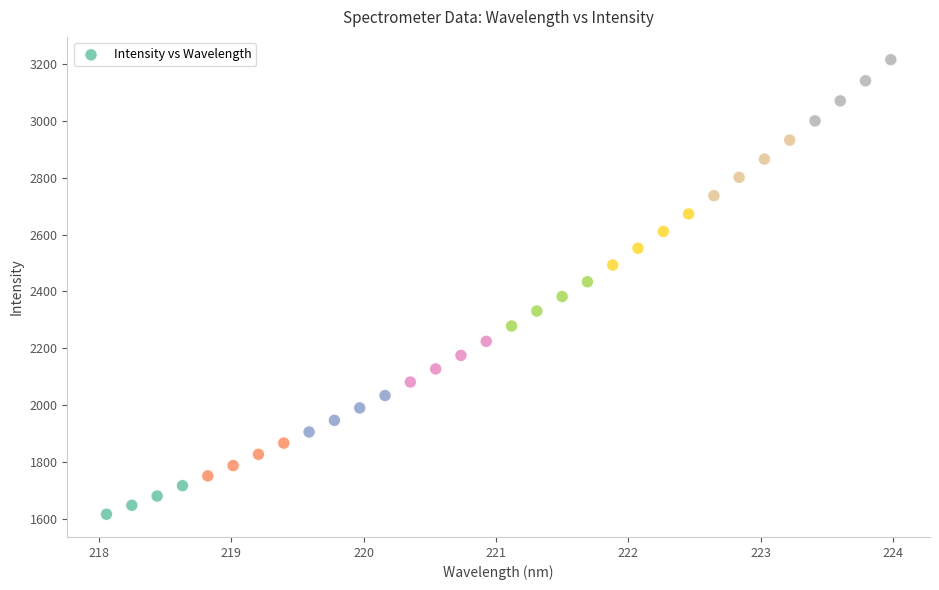

What is the range of X values (max minus min)?

5.9